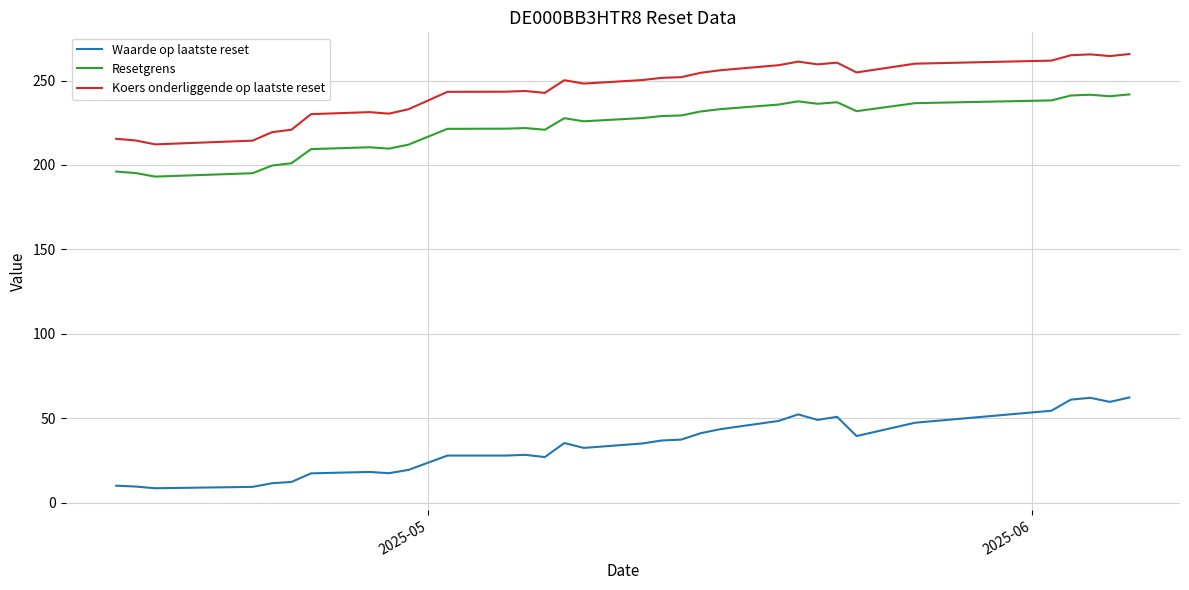

What is the difference between the second highest and minimum values in the Waarde op laatste reset series?

53.6